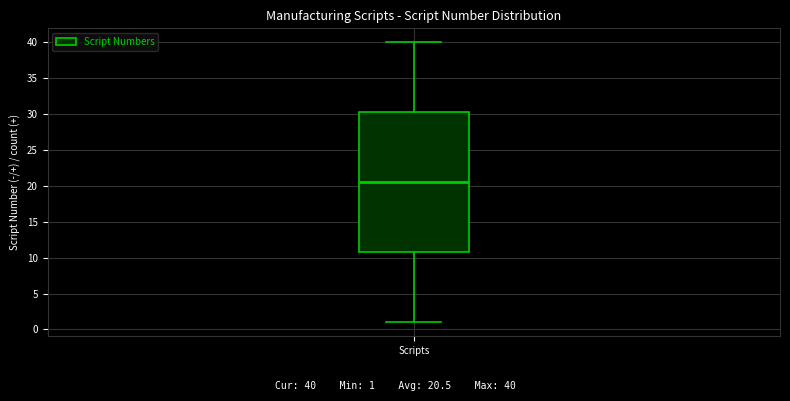

Read this box plot against the y-axis: the position of the median line, the range covered by the box, and the ends of both whiskers. The values are not printed on the chart, so give them approximately, as read against the axis.

median 20.5, box 11.0 to 30.5, whiskers 1.0 to 40.0